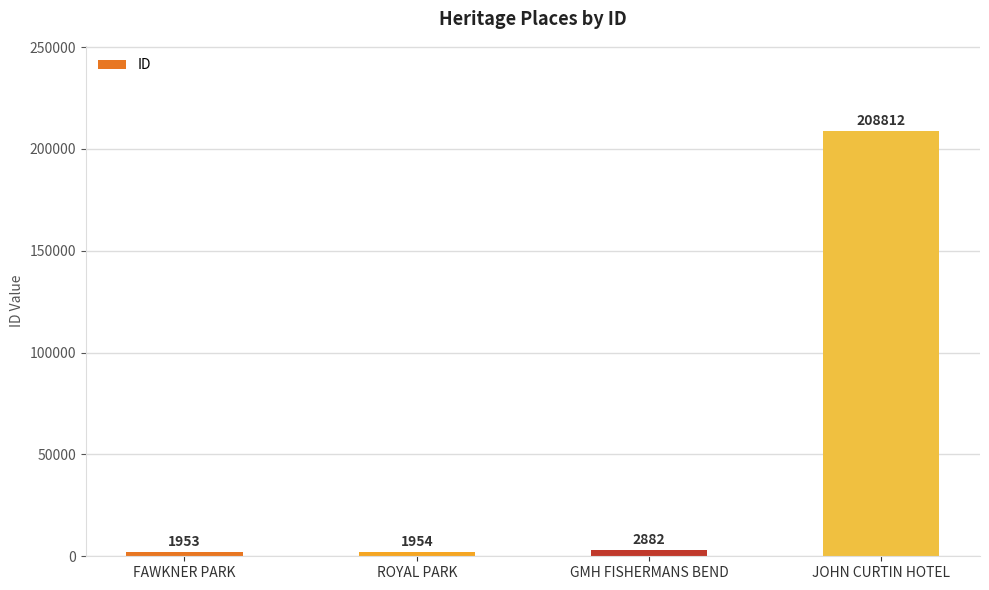

Read the value at FAWKNER PARK.

1953